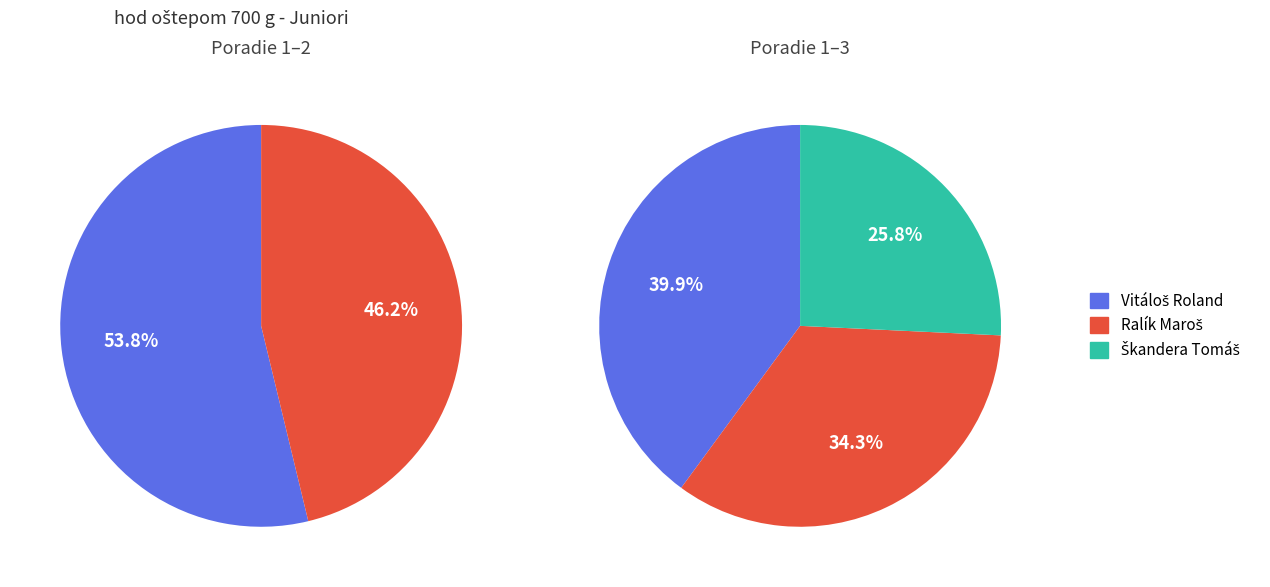

What is the largest slice in the pie chart?

Vitáloš Roland